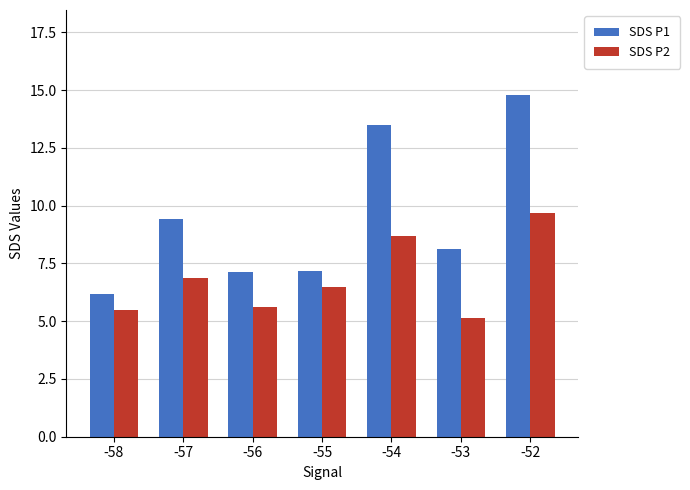

Which series has the largest range (max minus min)?

SDS P1